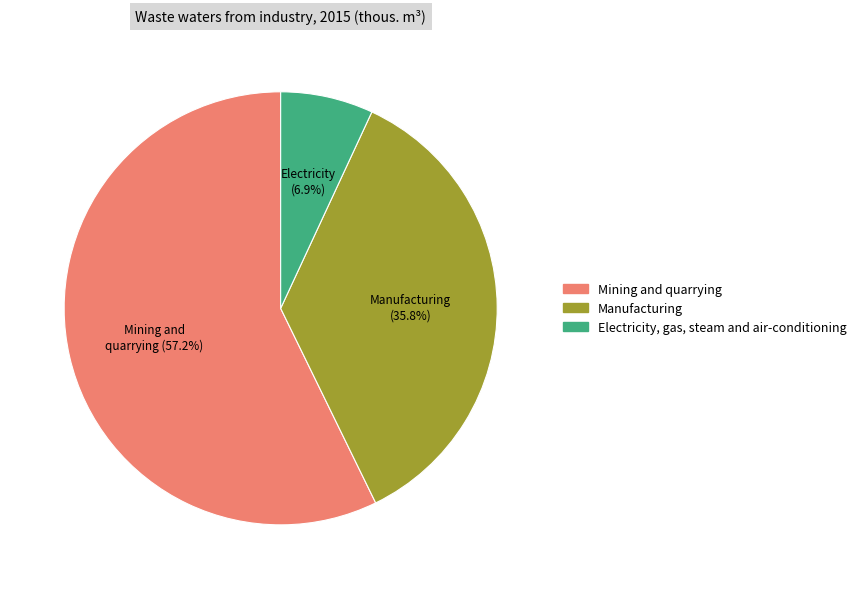

True or false: Mining and quarrying accounts for 57% of the total.

True